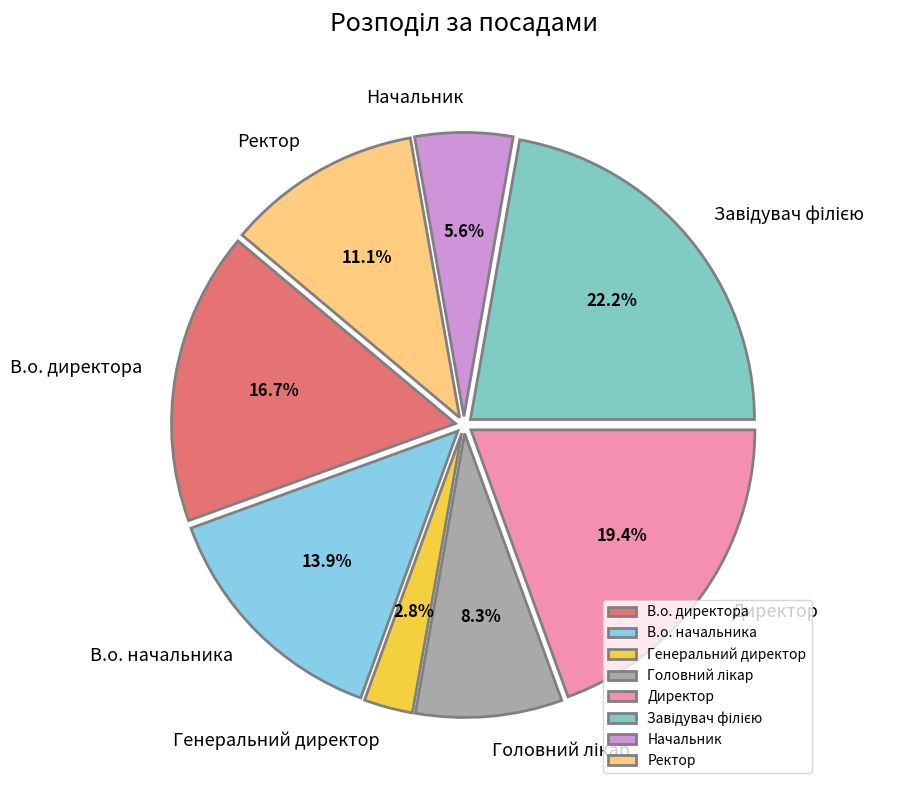

The Ректор slice represents 11% of the pie. True or false?

True